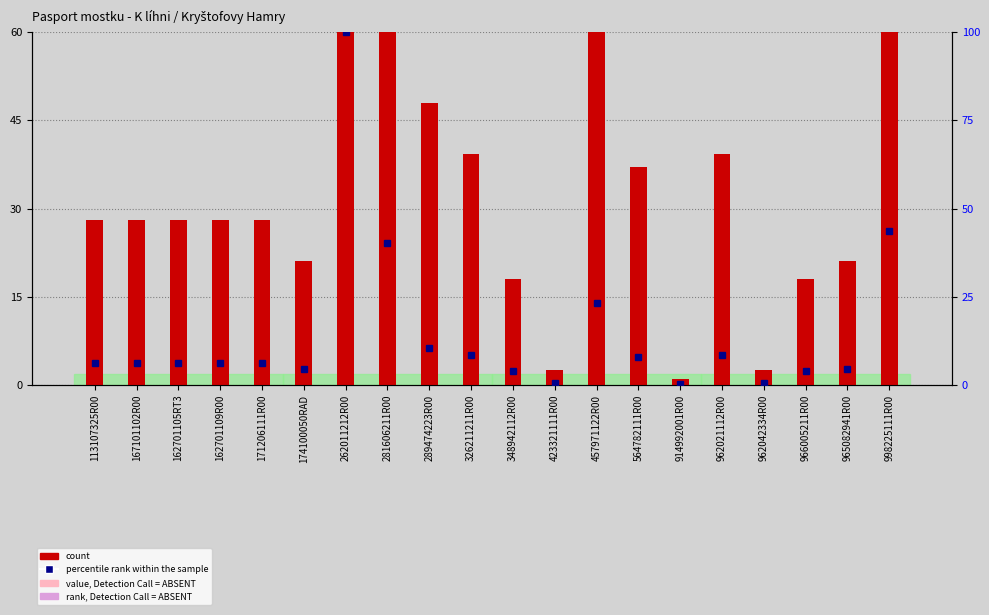

What is the maximum value for percentile rank within the sample?

100.0